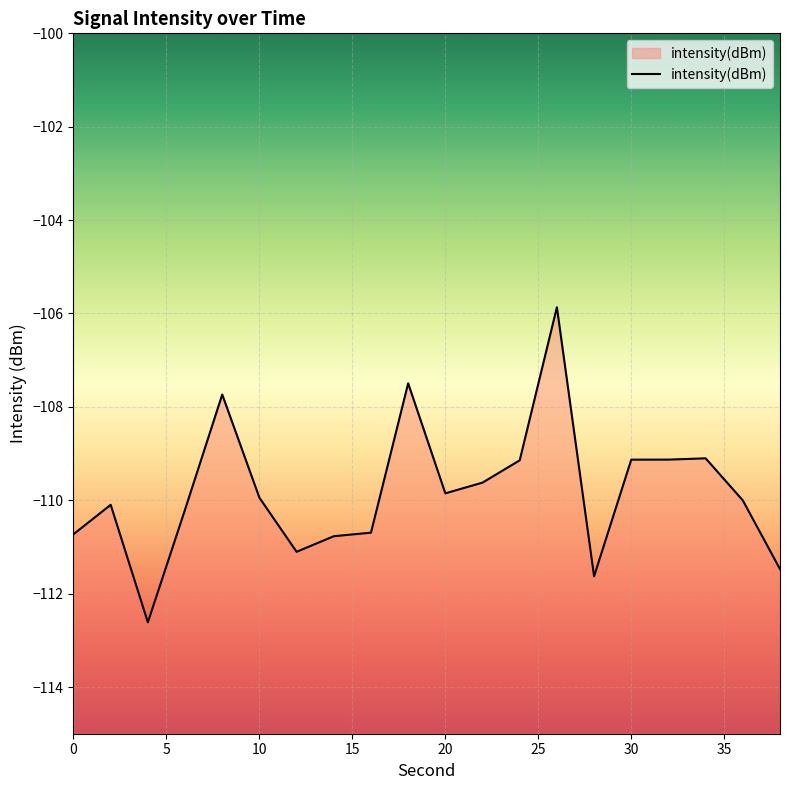

Reading right to left, extract all data points from this chart.

-111.5	-110.0	-109.1	-109.1	-109.1	-111.6	-105.9	-109.1	-109.6	-109.9	-107.5	-110.7	-110.8	-111.1	-109.9	-107.7	-110.2	-112.6	-110.1	-110.7